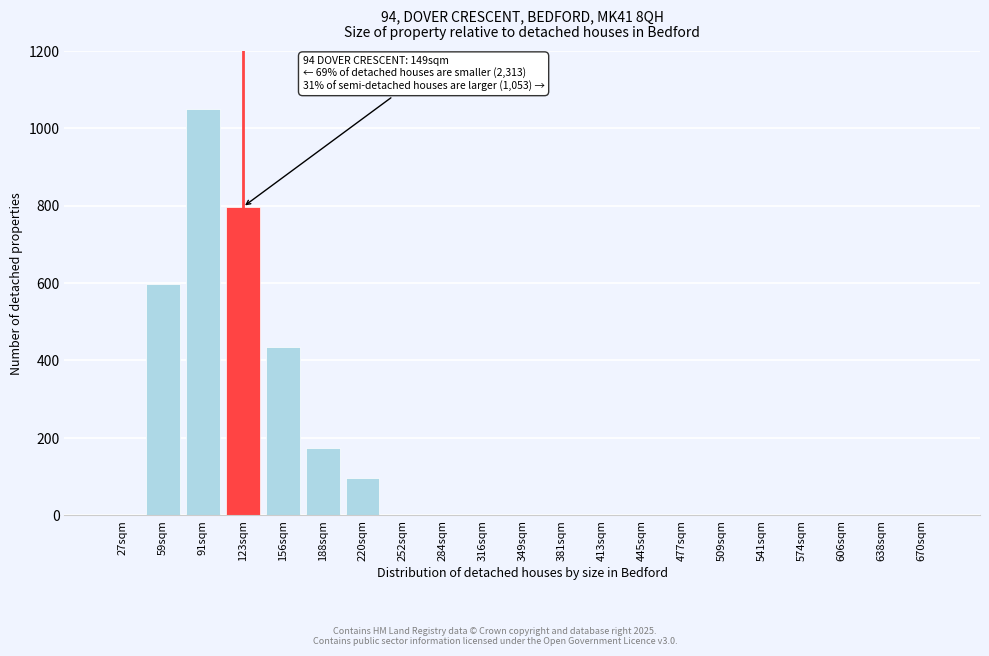

Reading left to right, what are all the values shown in this chart?

27sqm=0	59sqm=596	91sqm=1049	123sqm=796	156sqm=434	188sqm=174	220sqm=97	252sqm=0	284sqm=0	316sqm=0	349sqm=0	381sqm=0	413sqm=0	445sqm=0	477sqm=0	509sqm=0	541sqm=0	574sqm=0	606sqm=0	638sqm=0	670sqm=0